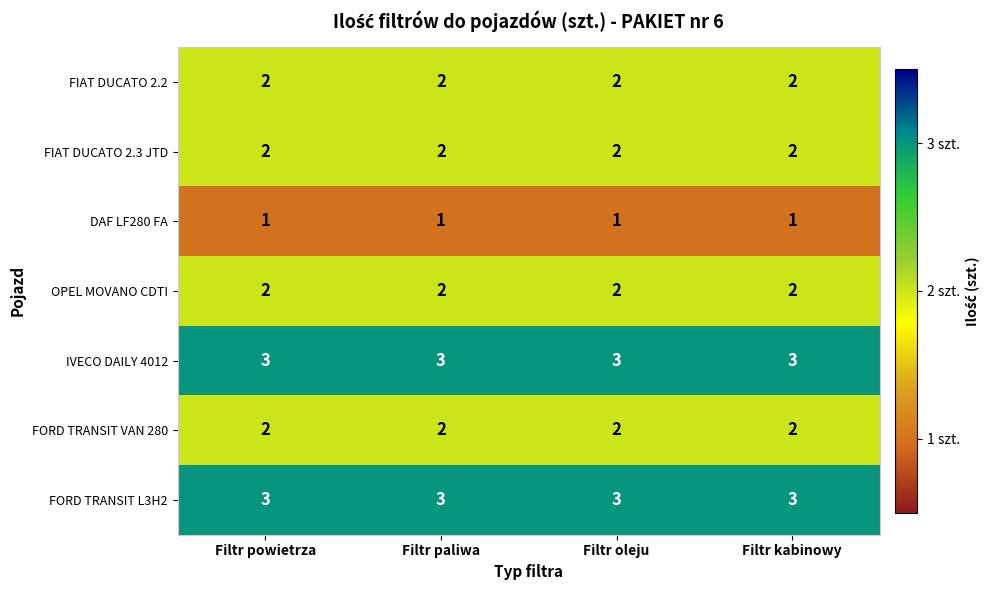

What is the sum of all OPEL MOVANO CDTI values?

8